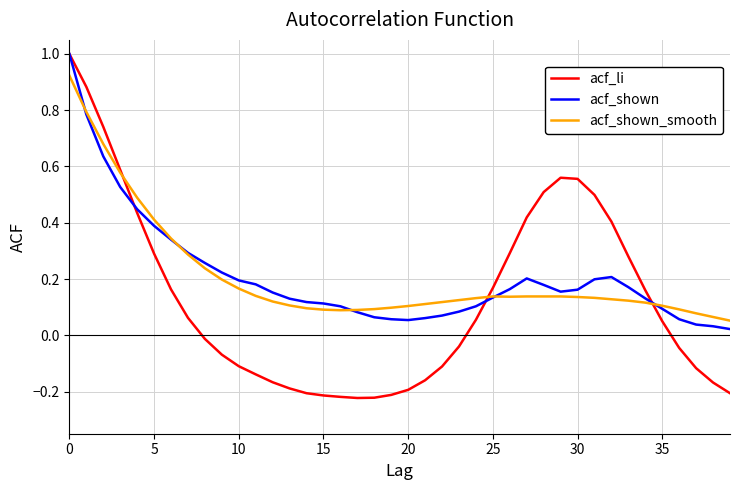

True or false: acf_shown_smooth and acf_li cross at least once.

True